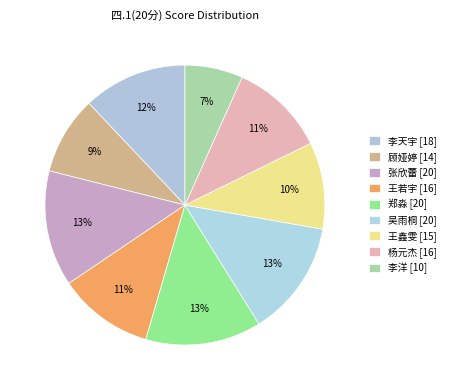

Count the number of slices in the pie.

9